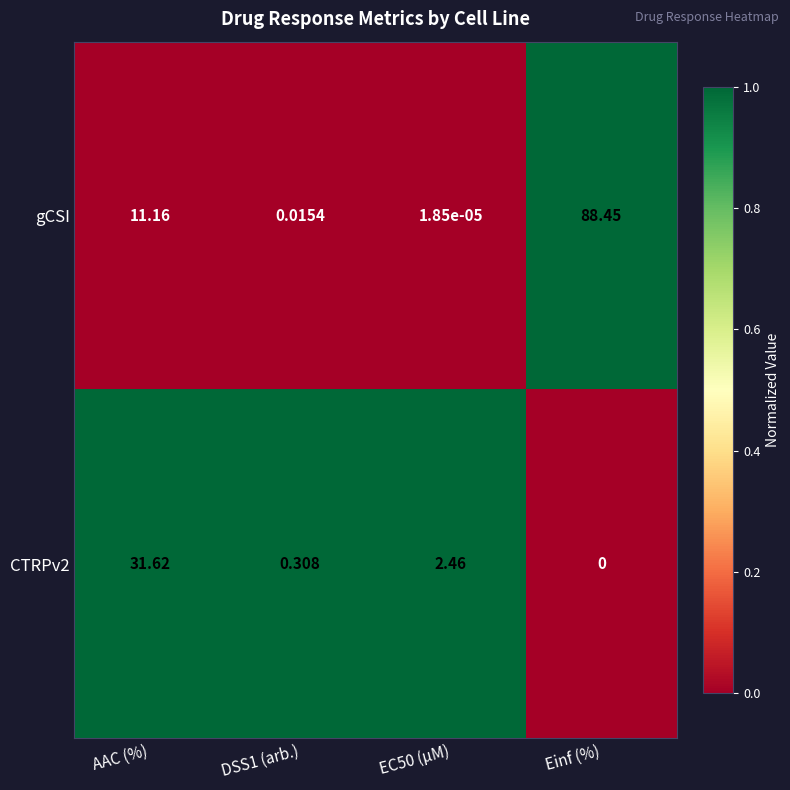

Which series has the widest spread of values?

gCSI